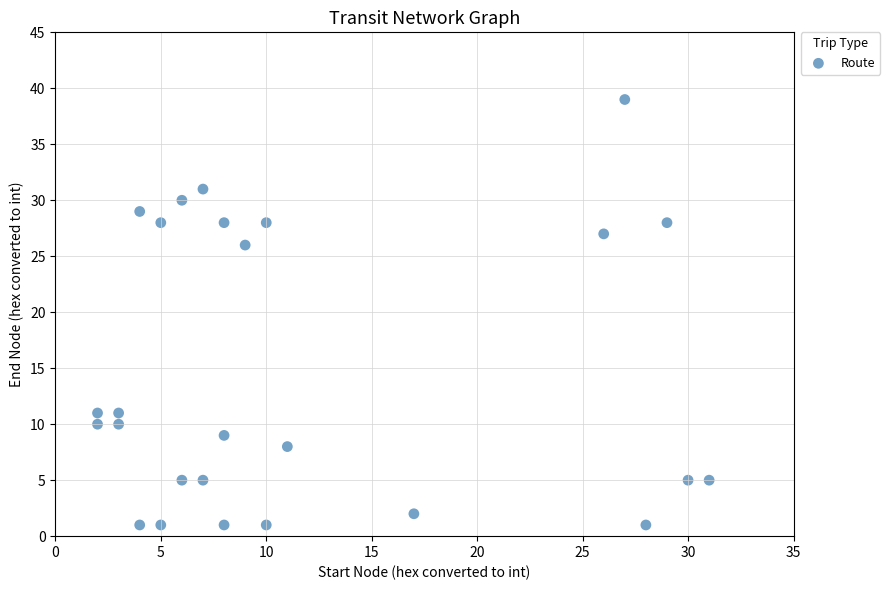

What Y value in the scatter plot is closest to 20?

26